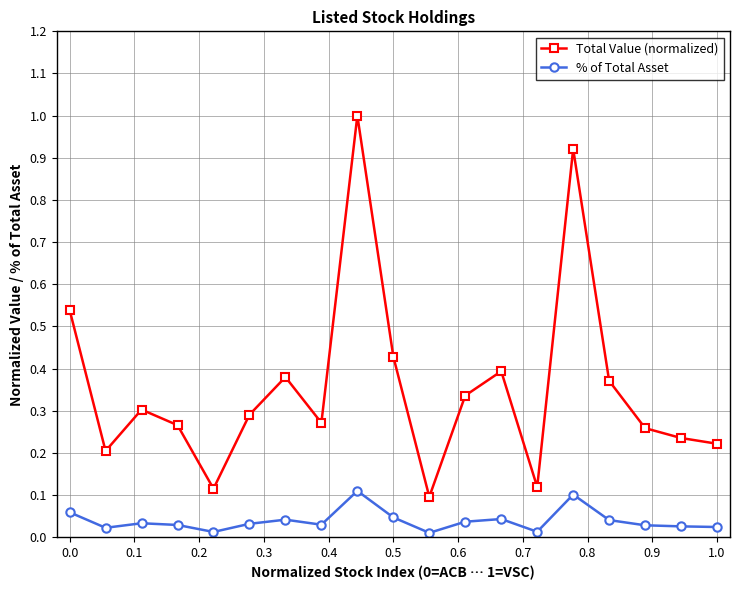

Which series has the largest total across all categories?

Total Value (normalized)